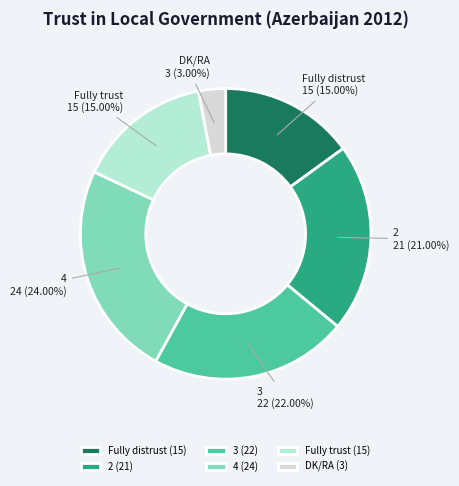

To the nearest percent, what is the combined percentage of 4 and DK/RA?

27%